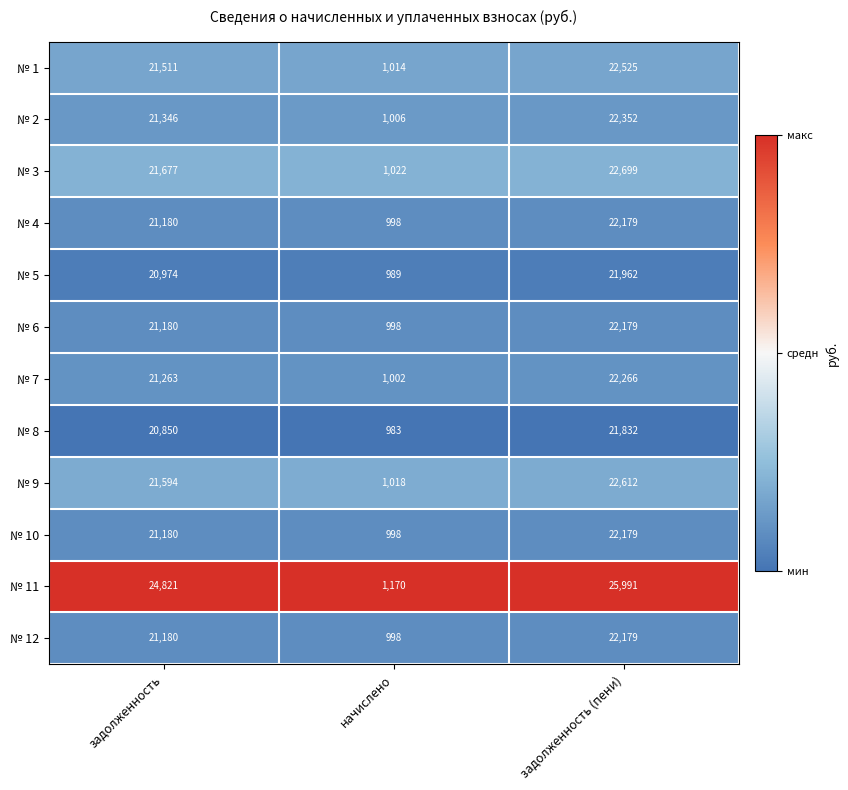

What is the difference between the maximum and minimum values in the № 6 series?

21181